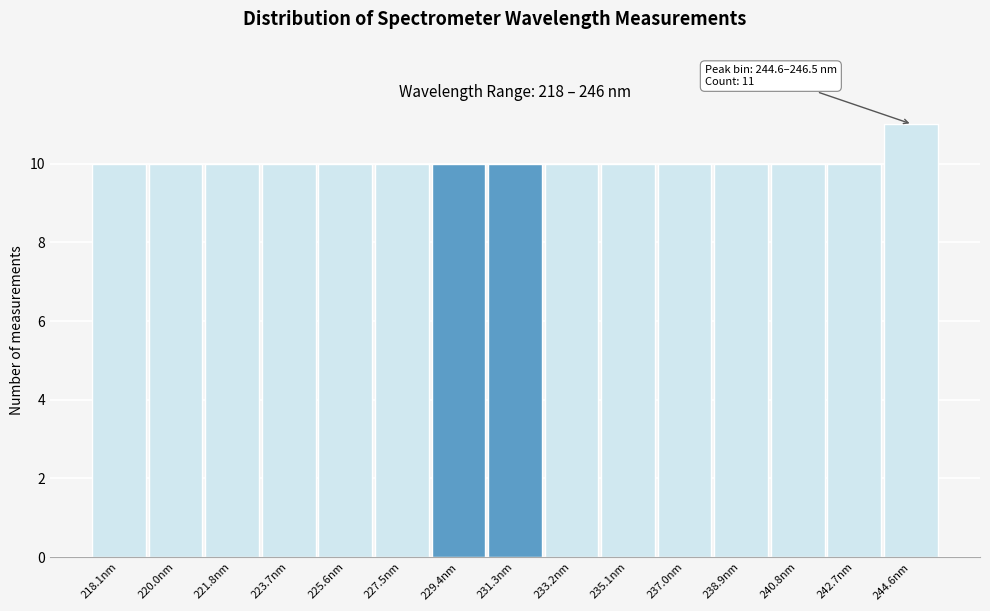

Reading left to right, transcribe all the data shown in this chart.

218.1nm=10	220.0nm=10	221.8nm=10	223.7nm=10	225.6nm=10	227.5nm=10	229.4nm=10	231.3nm=10	233.2nm=10	235.1nm=10	237.0nm=10	238.9nm=10	240.8nm=10	242.7nm=10	244.6nm=11